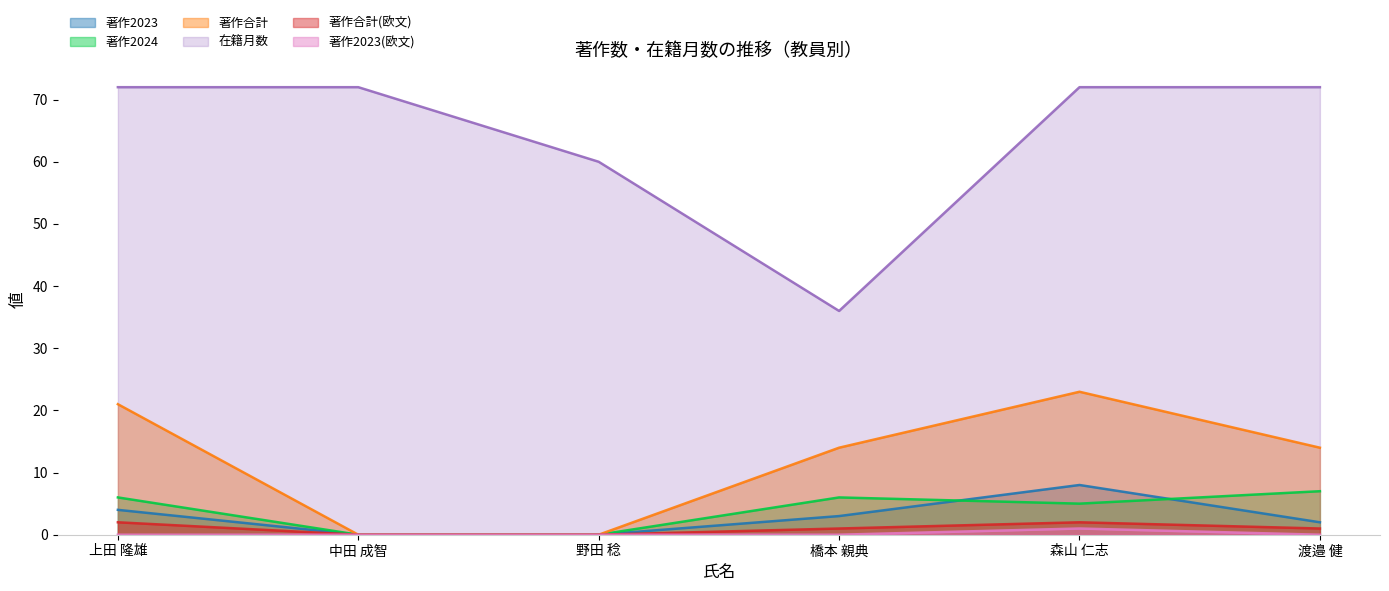

Is it true that 著作2023(欧文) equals 0 at 渡邉 健?

True